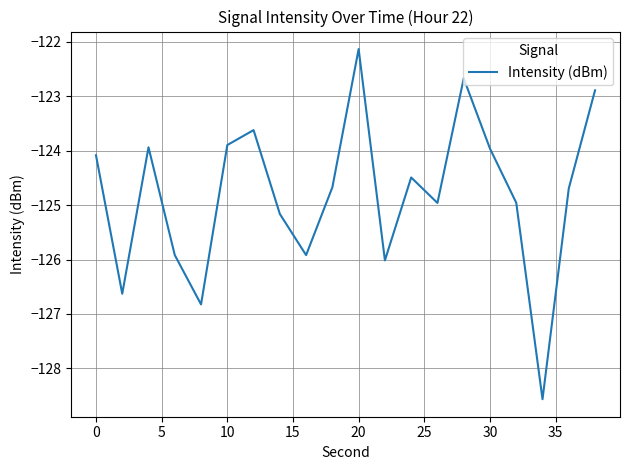

What is the difference between the maximum and minimum values?

6.4